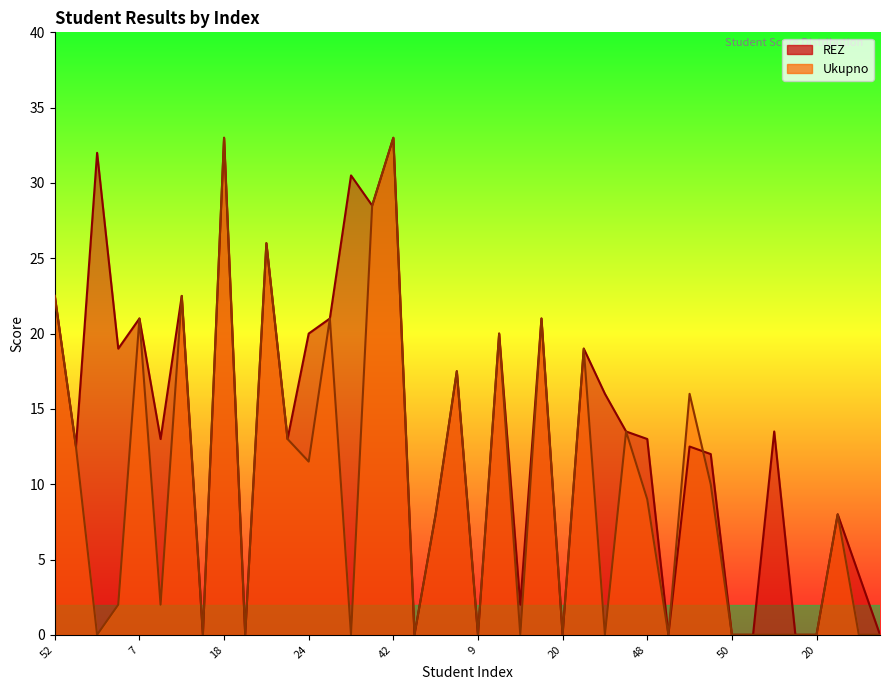

How many intersections are there between REZ and Ukupno?

1